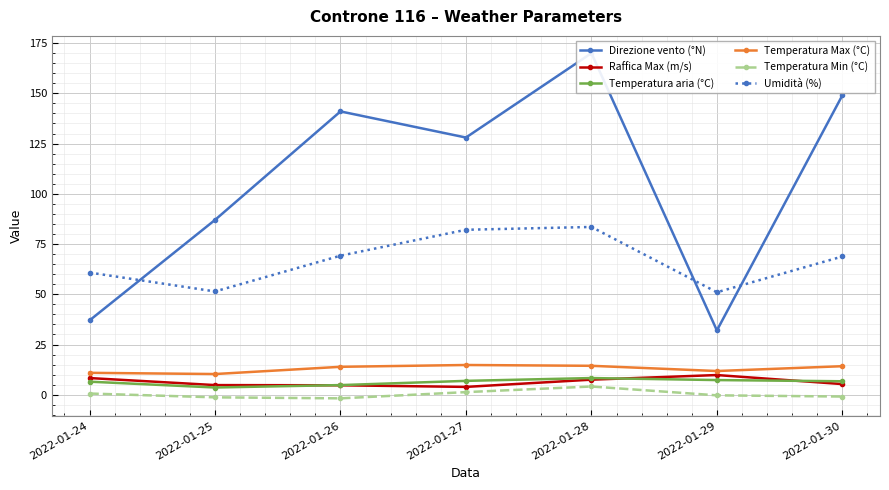

How many data points in Raffica Max (m/s) are above 5?

4